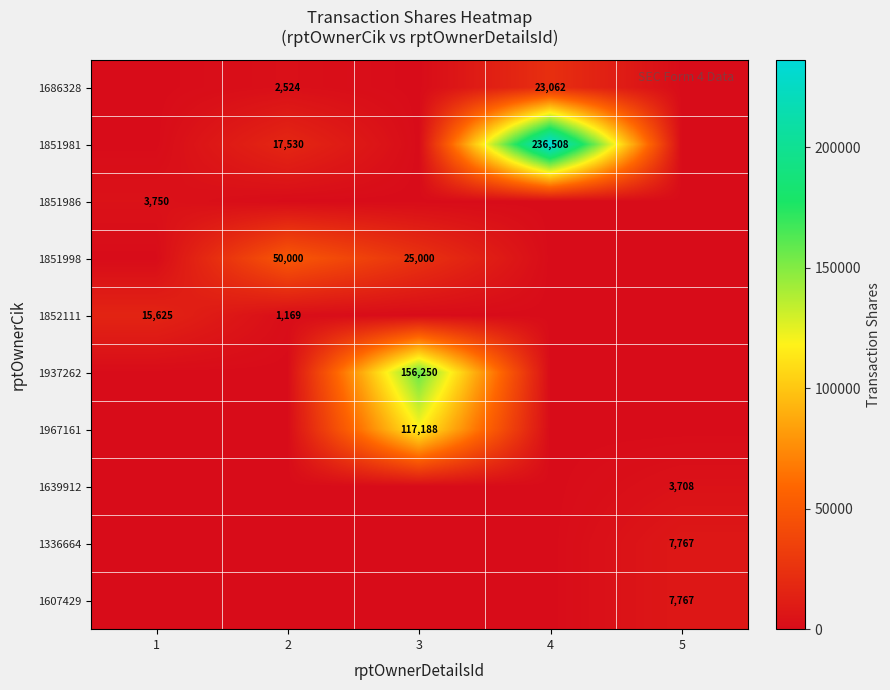

The value of 1851998 at 2 is 74996. True or false?

False